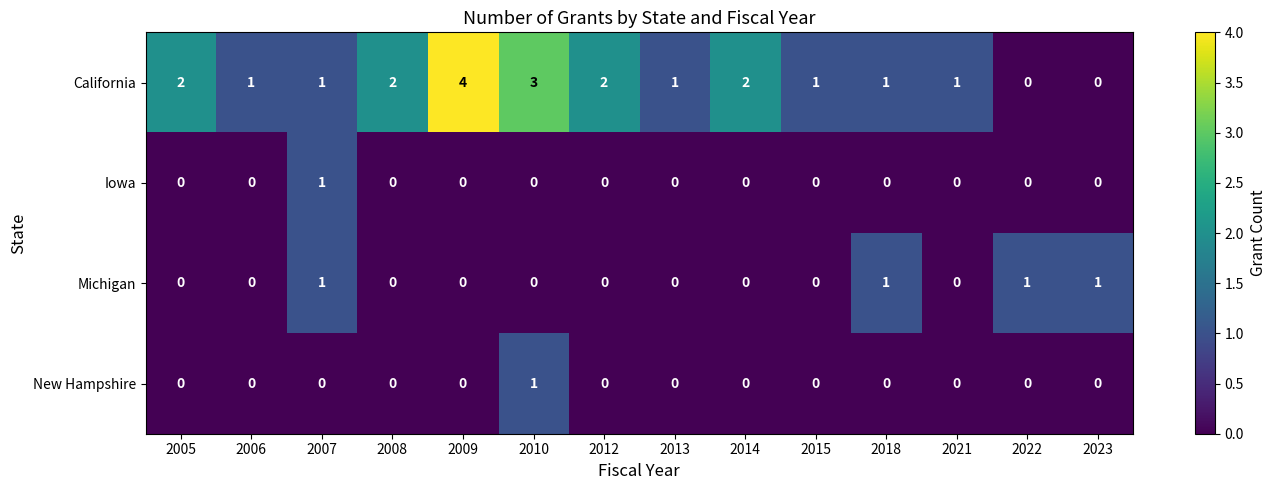

Is it true that California equals 1 at 2007?

True